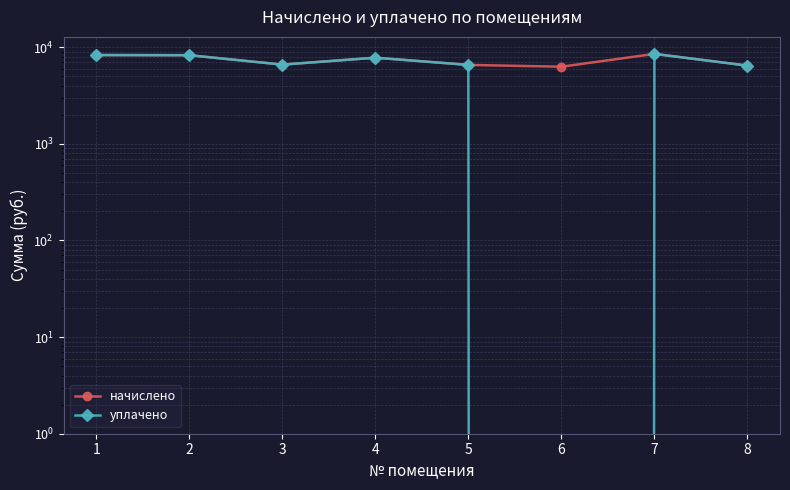

What is the difference between the уплачено values at 7 and 6?

8524.8